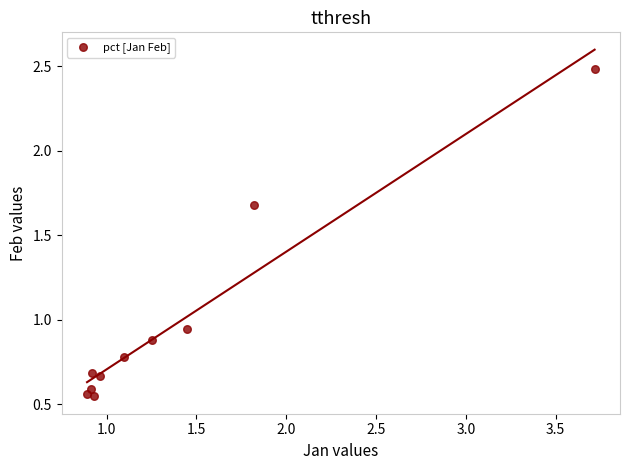

What is the average Y value?

1.0